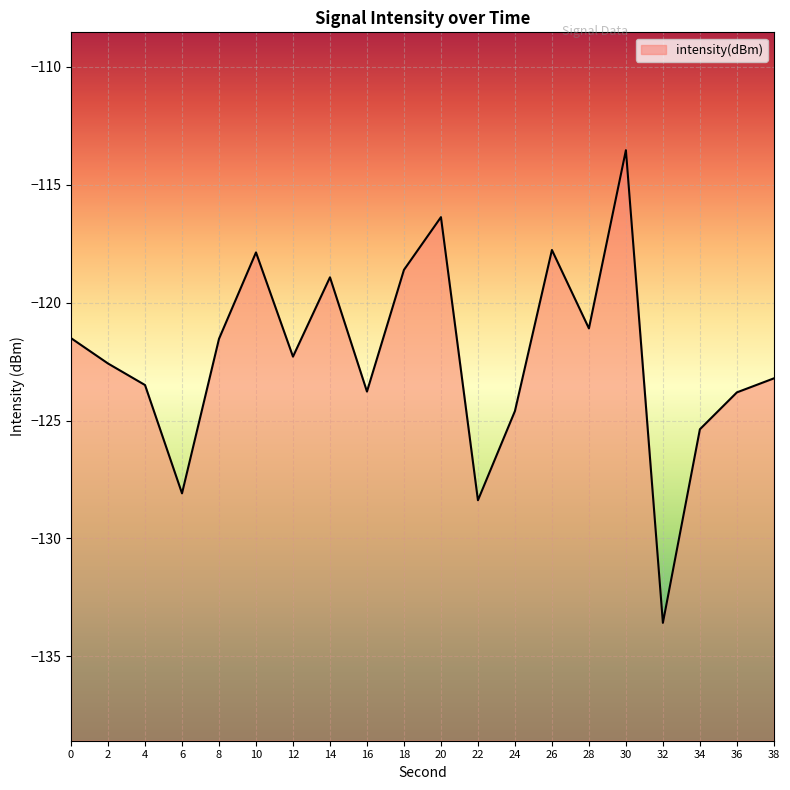

How many data points are above -122?

9